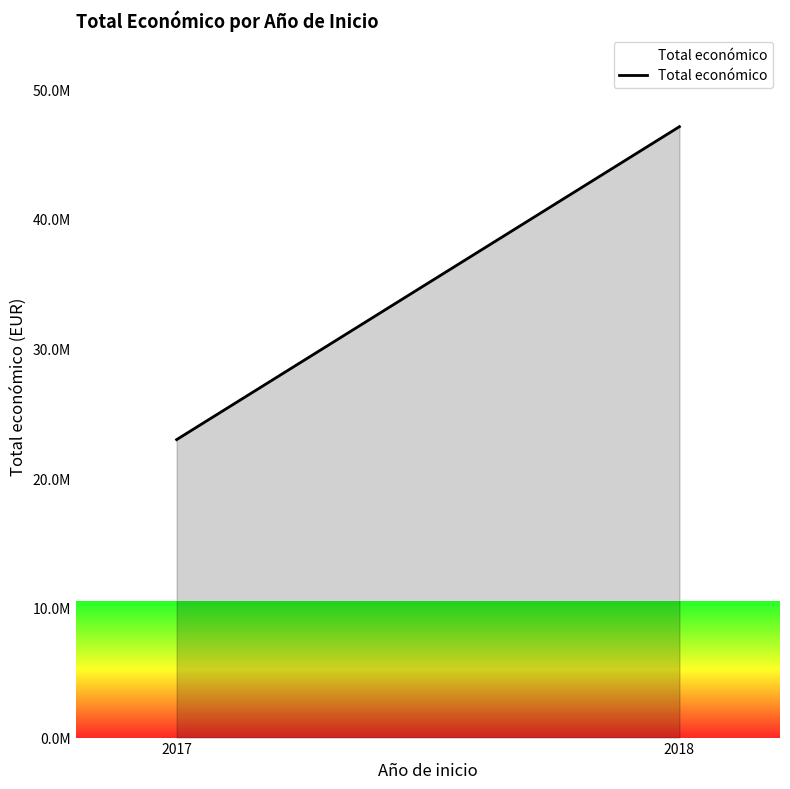

What is the difference between the maximum and minimum values?

24129422